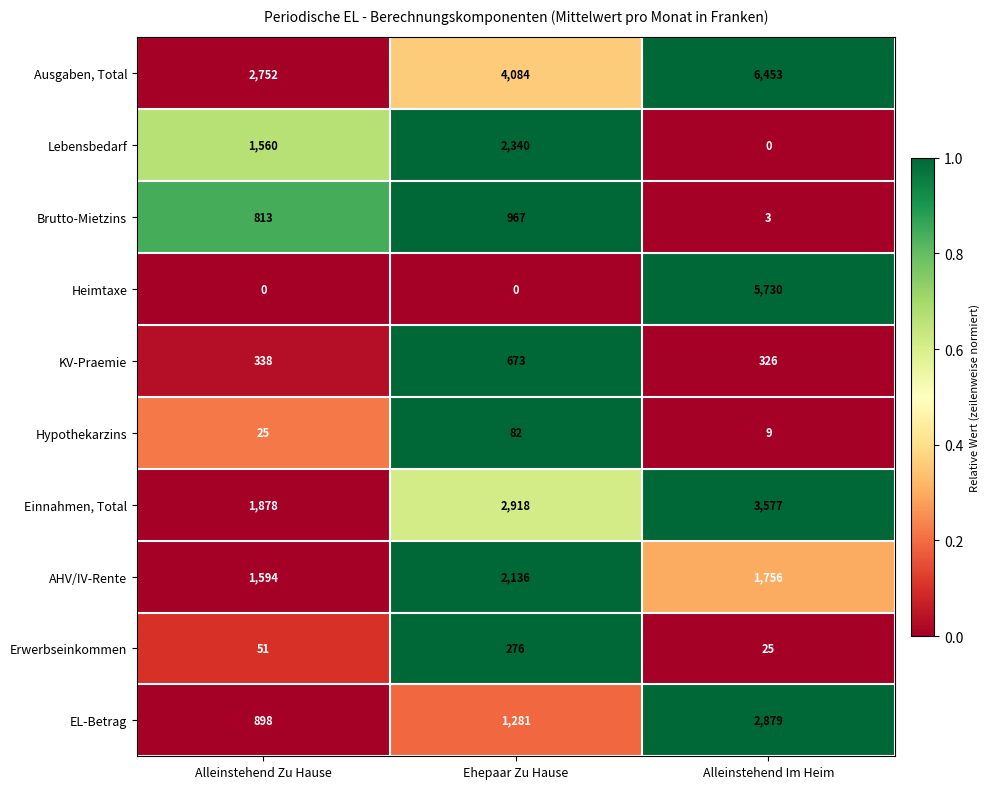

Count the number of data series in this chart.

10